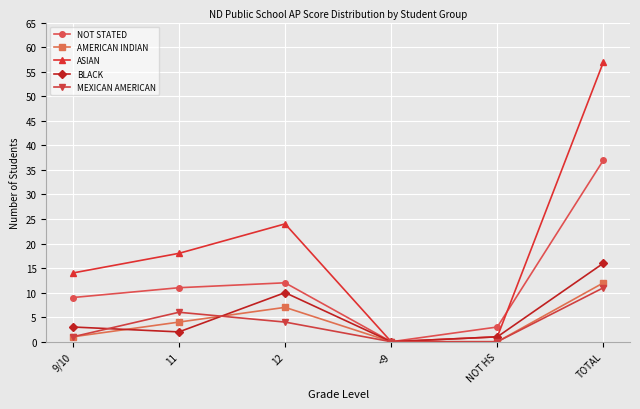

How many distinct data groups are displayed?

5